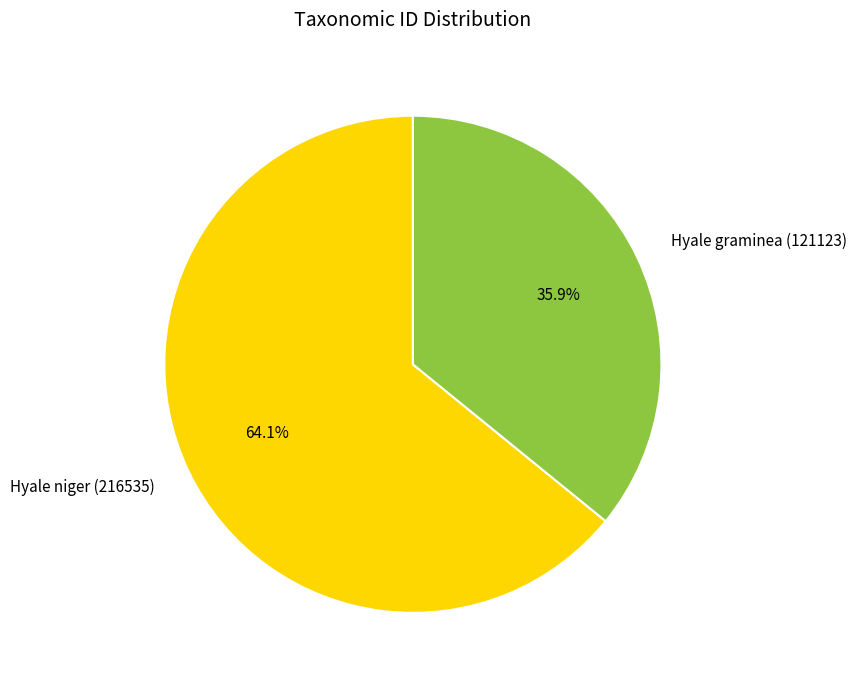

Rank the categories by value from highest to lowest.

Hyale niger (216535), Hyale graminea (121123)